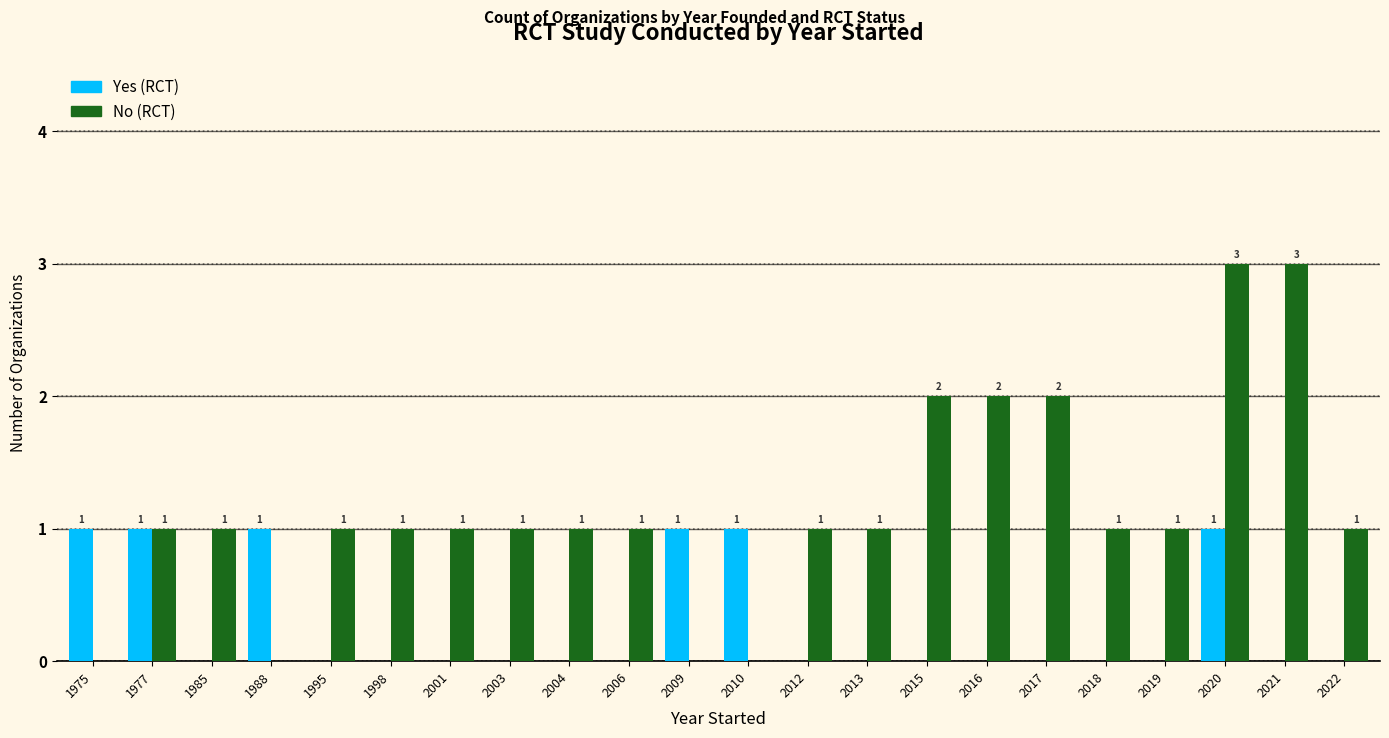

What is the maximum value shown in the chart?

3